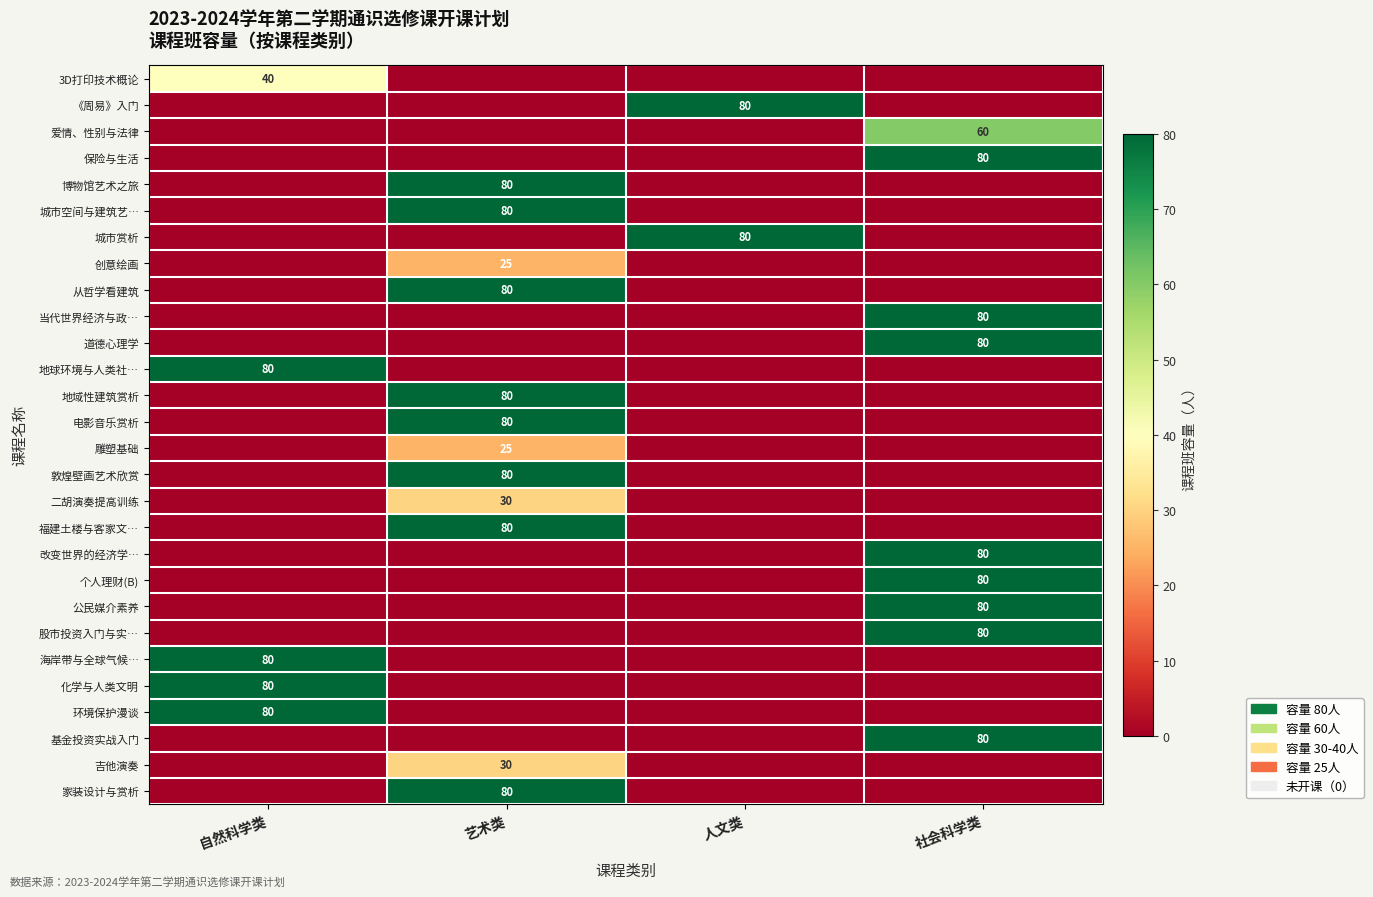

True or false: 保险与生活 has a value of 80 at 社会科学类.

True